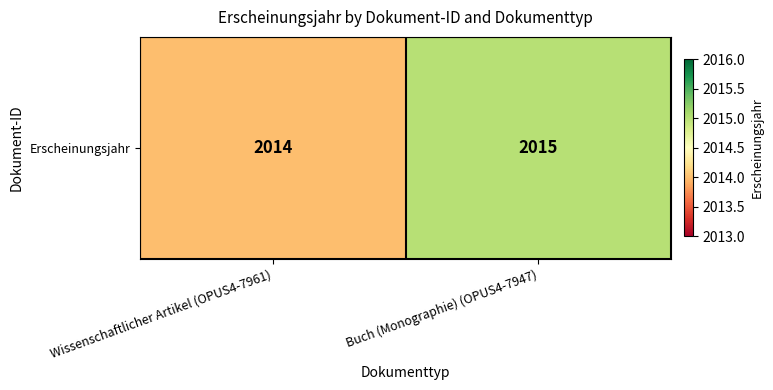

How many distinct data groups are displayed?

1